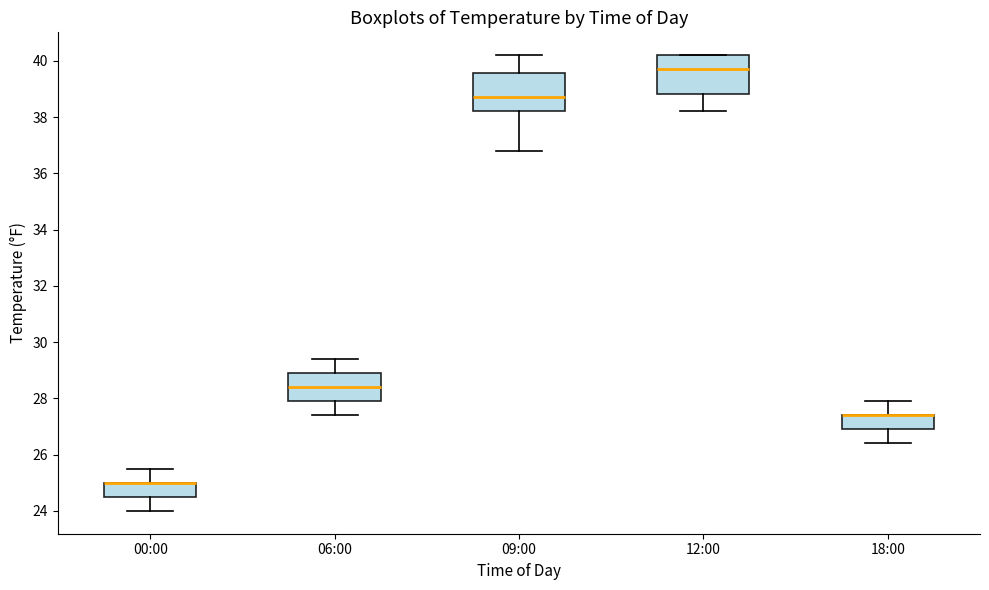

Reading left to right, read every box against the y-axis: the position of its median line, the range the box covers, and the ends of its whiskers. The values are not printed on the chart, so give them approximately, as read against the axis.

00:00: median 25.0 (drawn on the box's upper edge), box 24.6 to 25.0, whiskers 24.0 to 25.6
06:00: median 28.4, box 28.0 to 29.0, whiskers 27.4 to 29.4
09:00: median 38.8, box 38.2 to 39.6, whiskers 36.8 to 40.2
12:00: median 39.8, box 38.8 to 40.2, whiskers 38.2 to 40.2
18:00: median 27.4 (drawn on the box's upper edge), box 27.0 to 27.4, whiskers 26.4 to 28.0